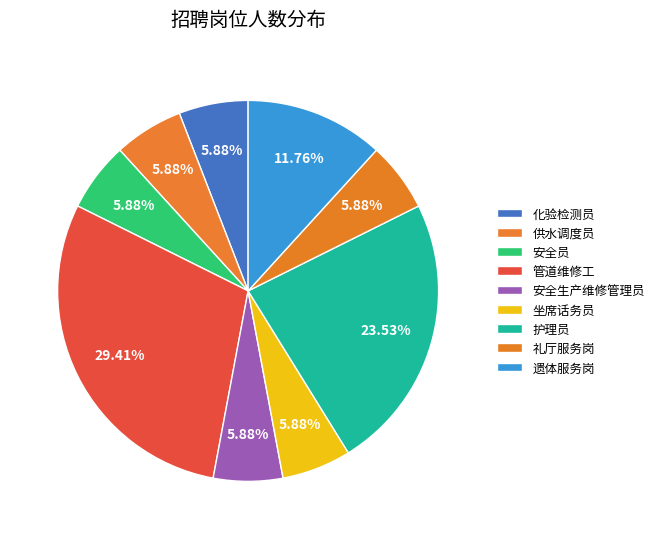

What percentage is the 遗体服务岗 slice, to the nearest percent?

12%